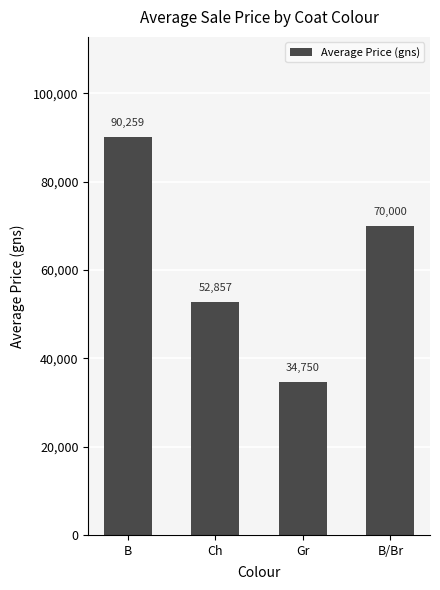

What is the difference between the second highest and minimum values?

35250